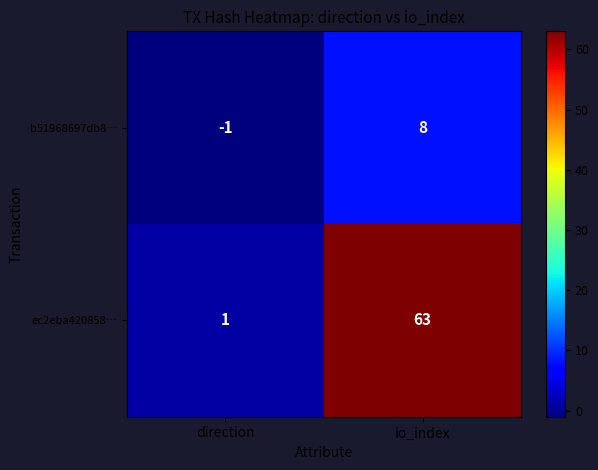

Which series has the widest spread of values?

ec2eba420858…